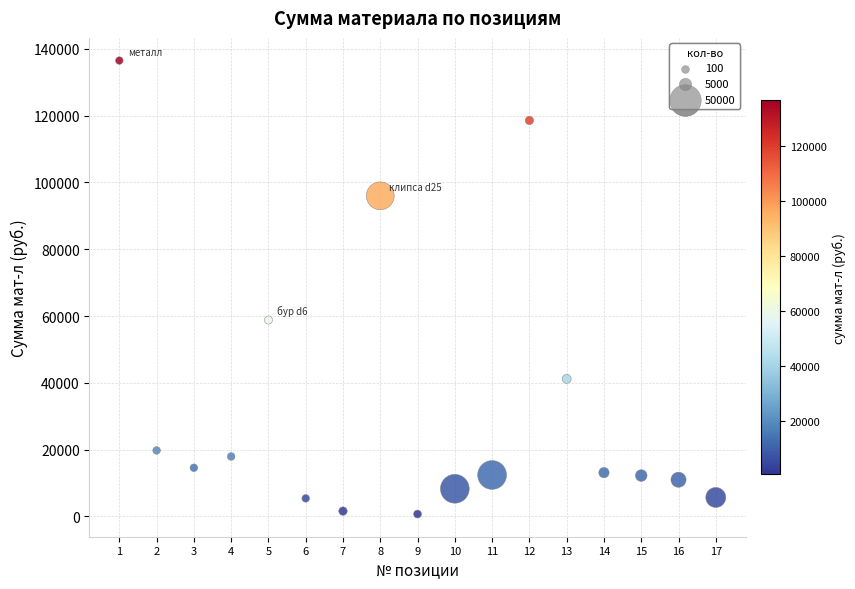

What is the range of Y values (max minus min)?

135798.0